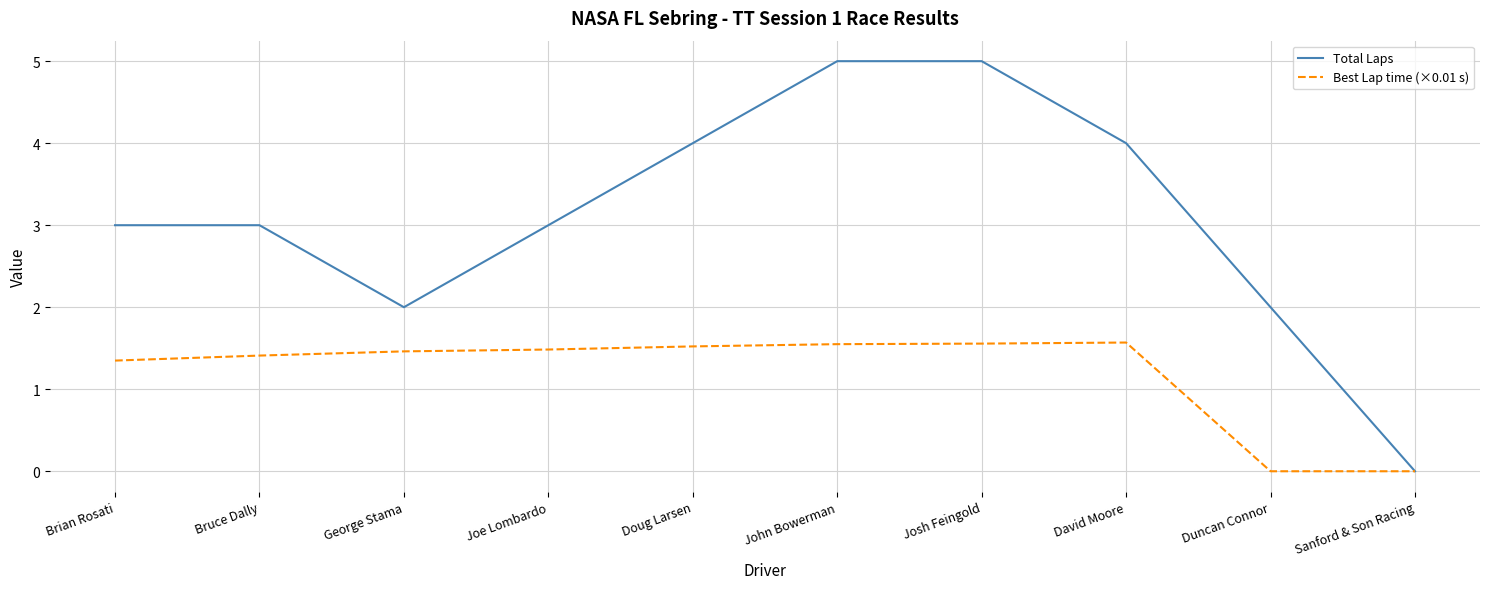

What is the highest value of the Best Lap time (×0.01 s) series?

1.6